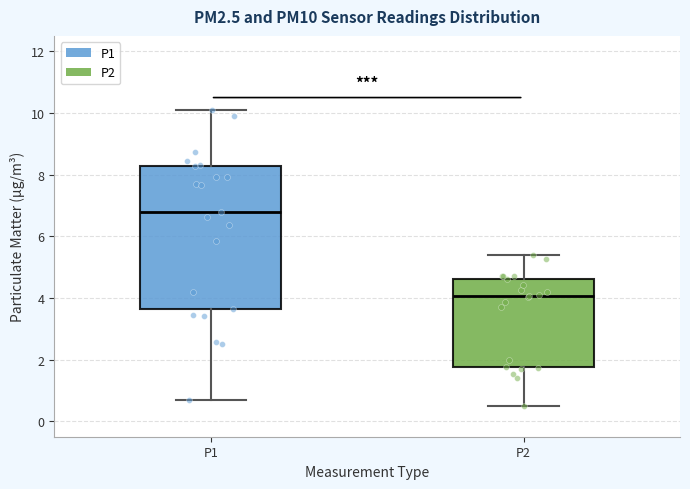

Which box has the highest median line?

P1